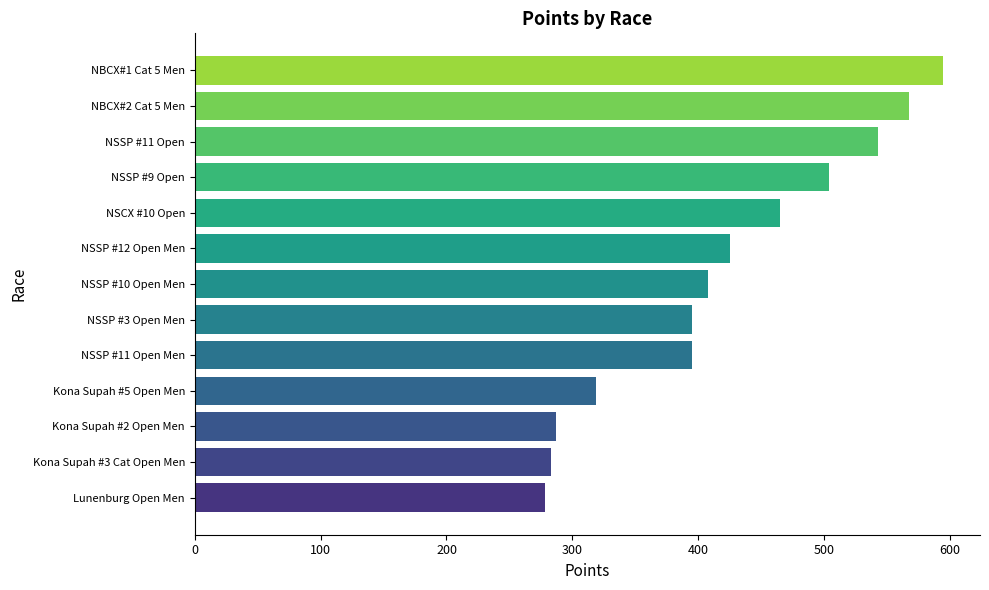

At which category does the chart reach its peak across all series?

NBCX#1 Cat 5 Men